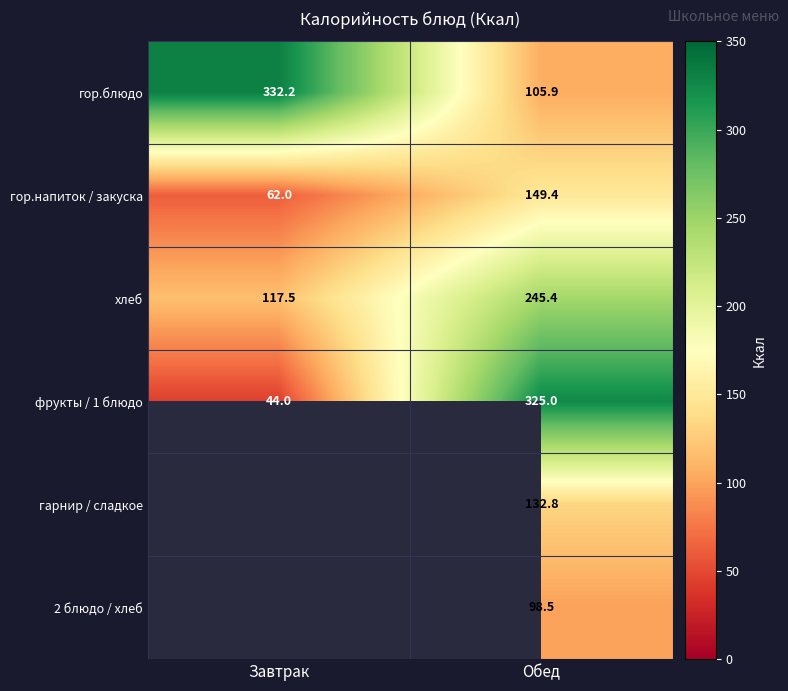

Rank the categories by фрукты / 1 блюдо value from lowest to highest.

Завтрак, Обед